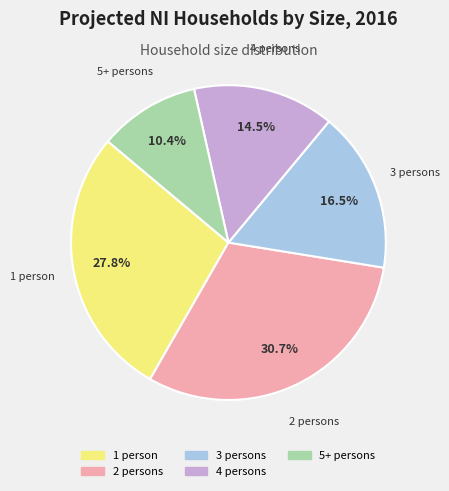

Rank the categories by value from highest to lowest.

2 persons, 1 person, 3 persons, 4 persons, 5+ persons